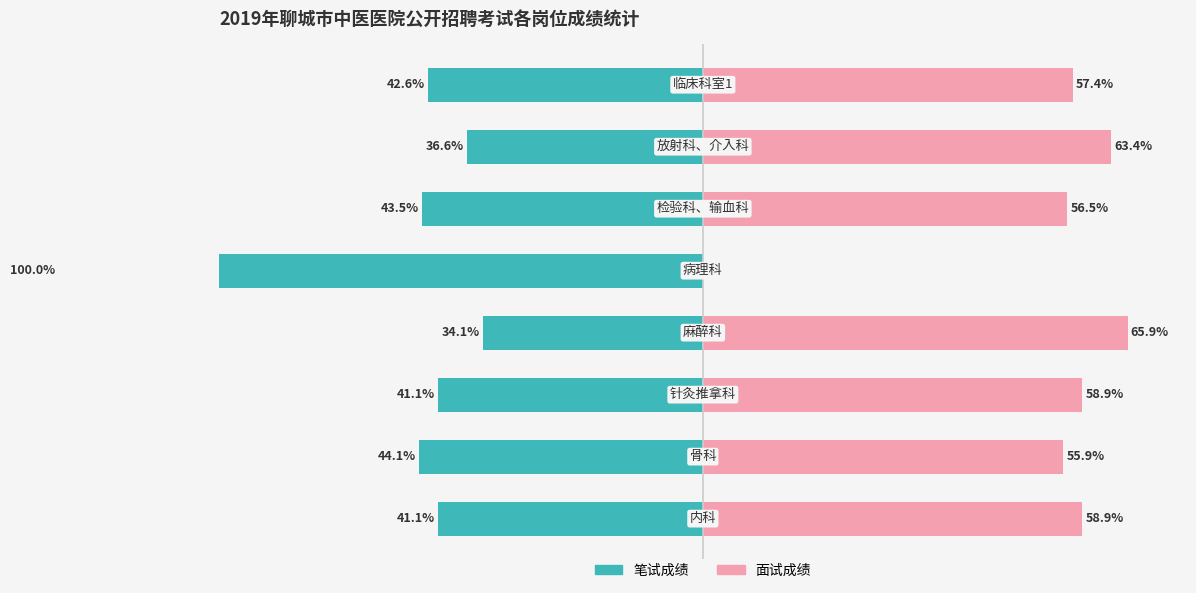

At 60, list the series in order from smallest to largest.

笔试成绩, 面试成绩